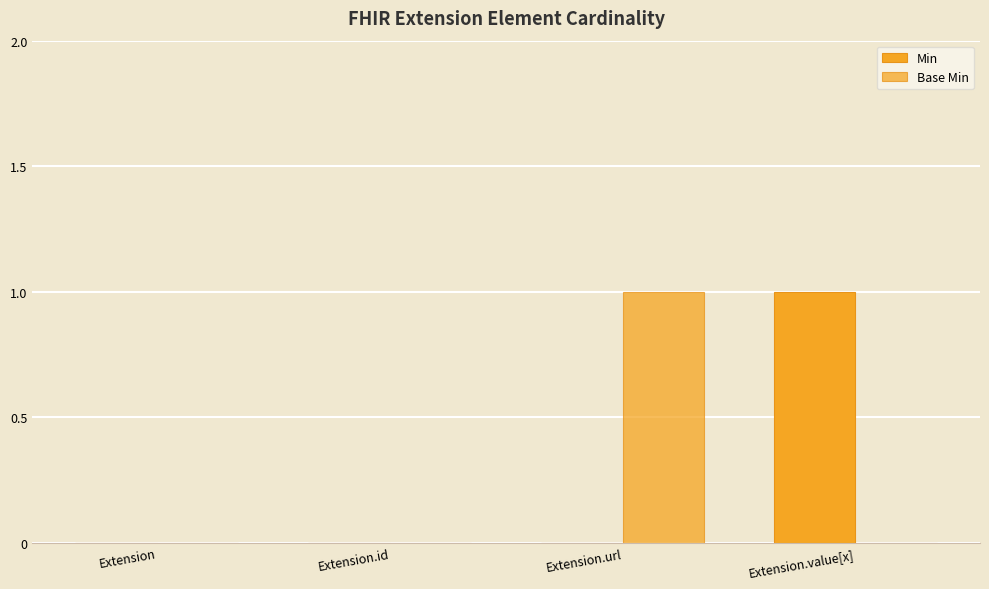

How many distinct data groups are displayed?

2